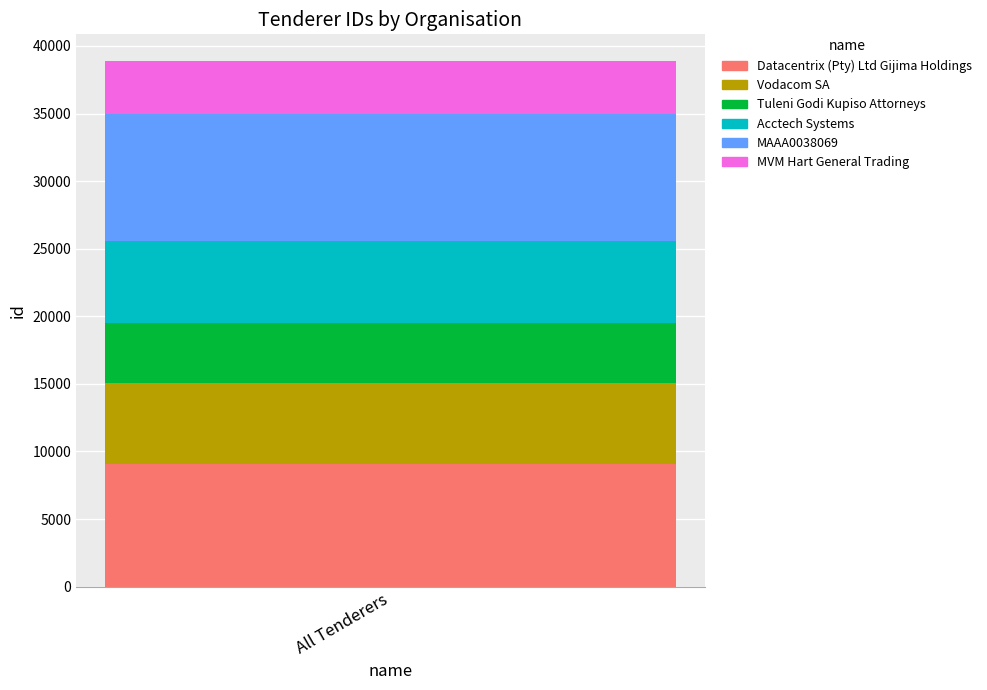

True or false: Datacentrix (Pty) Ltd Gijima Holdings has a value of 9049 at All Tenderers.

True